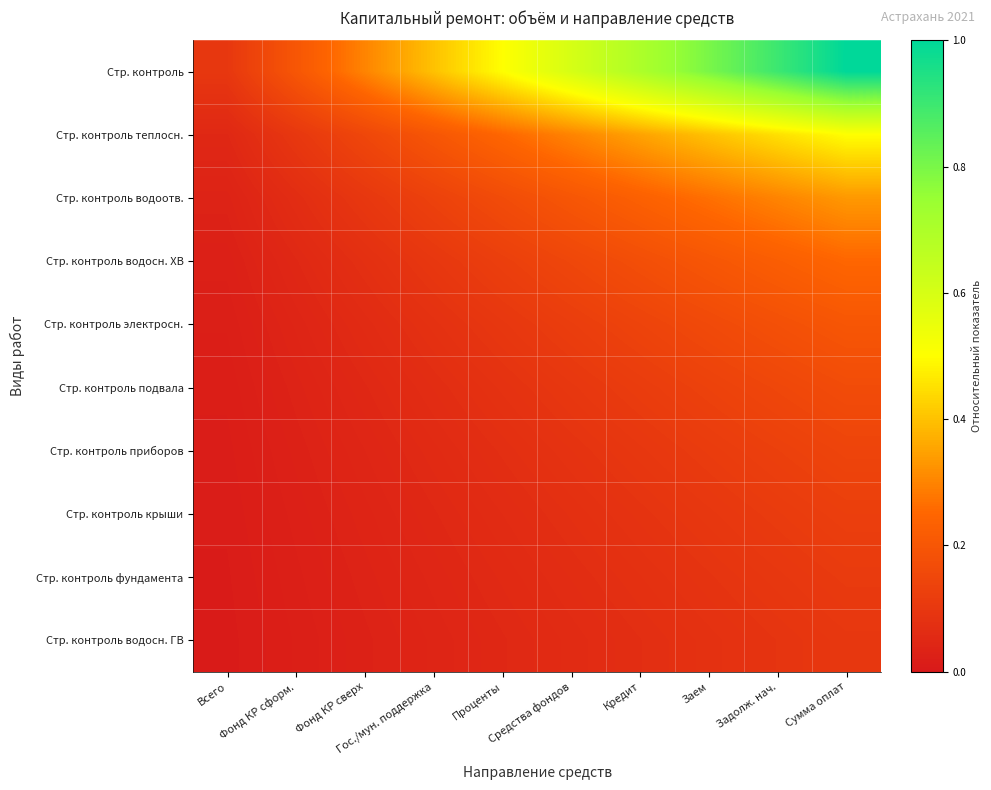

At Заем, list the series in order from smallest to largest.

Стр. контроль водосн. ГВ, Стр. контроль фундамента, Стр. контроль крыши, Стр. контроль приборов, Стр. контроль подвала, Стр. контроль электросн., Стр. контроль водосн. ХВ, Стр. контроль водоотв., Стр. контроль теплосн., Стр. контроль